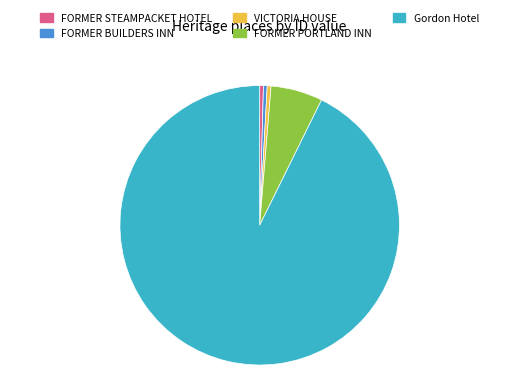

Do FORMER BUILDERS INN and FORMER STEAMPACKET HOTEL together represent more than half of the pie?

No